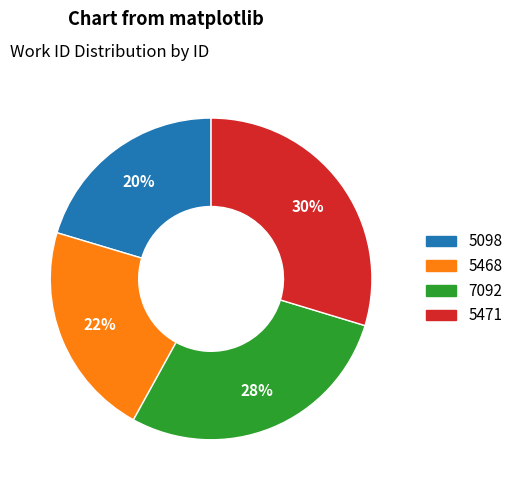

Rank the categories by value from lowest to highest.

5098, 5468, 7092, 5471